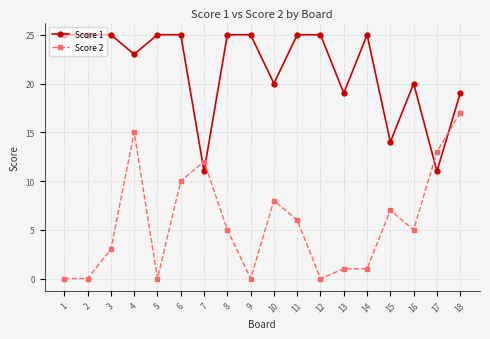

At which category is the sum across all series the highest?

4